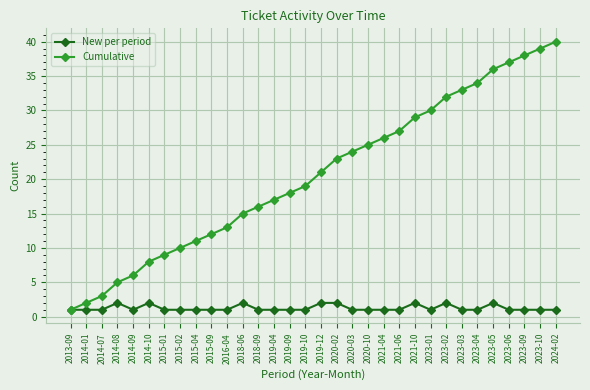

At which label does Cumulative reach its peak?

2024-02